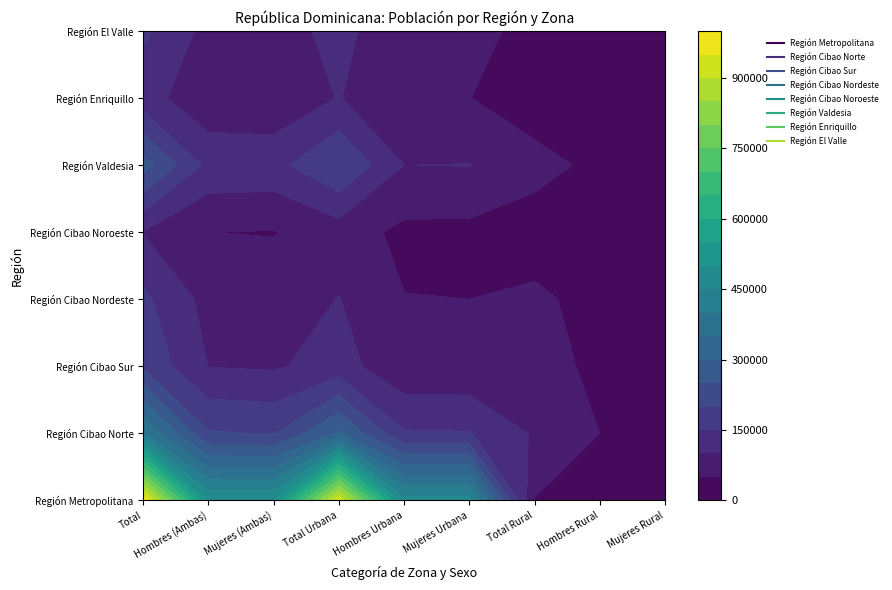

At how many categories does at least one series exceed 855903?

2